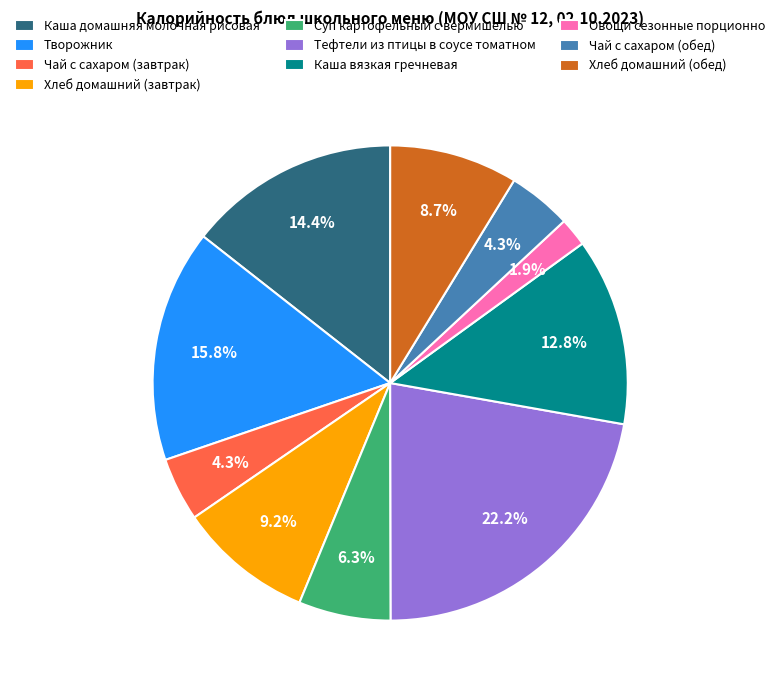

Is there any slice that represents more than half of the pie?

No